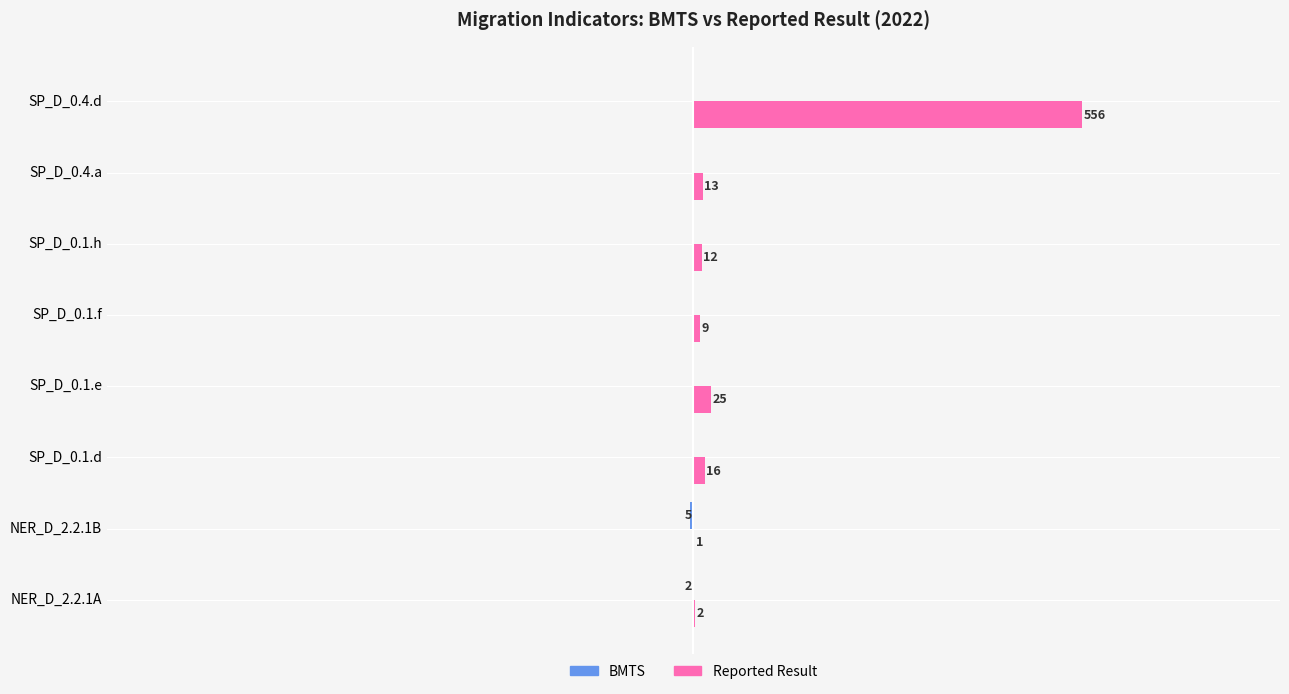

Which label corresponds to the largest value in the chart?

SP_D_0.4.d